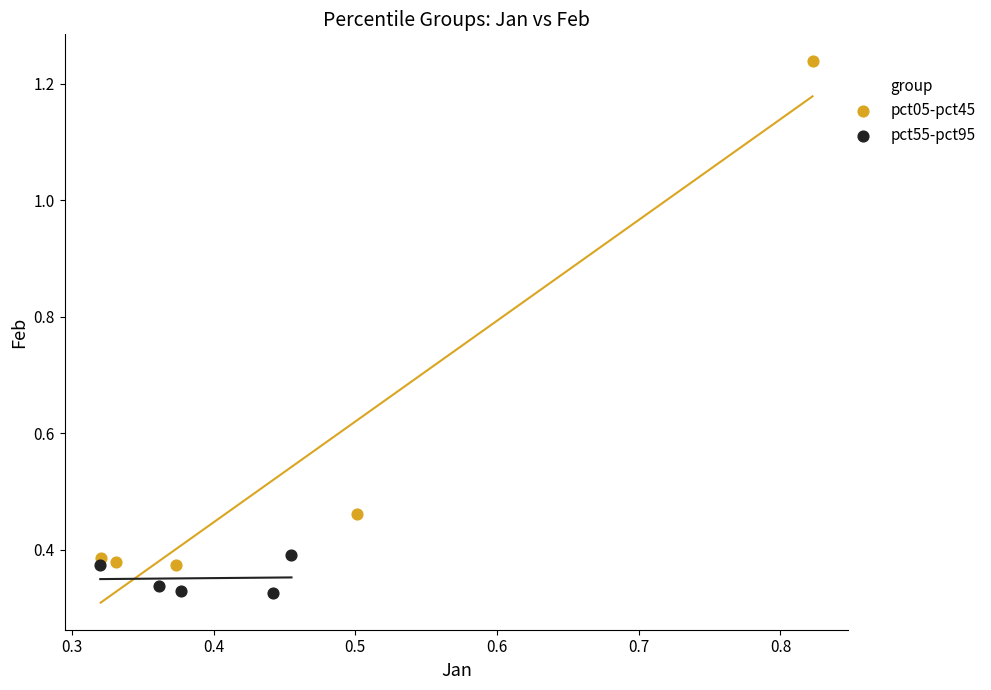

Which series has the widest spread of Y values?

pct05-pct45